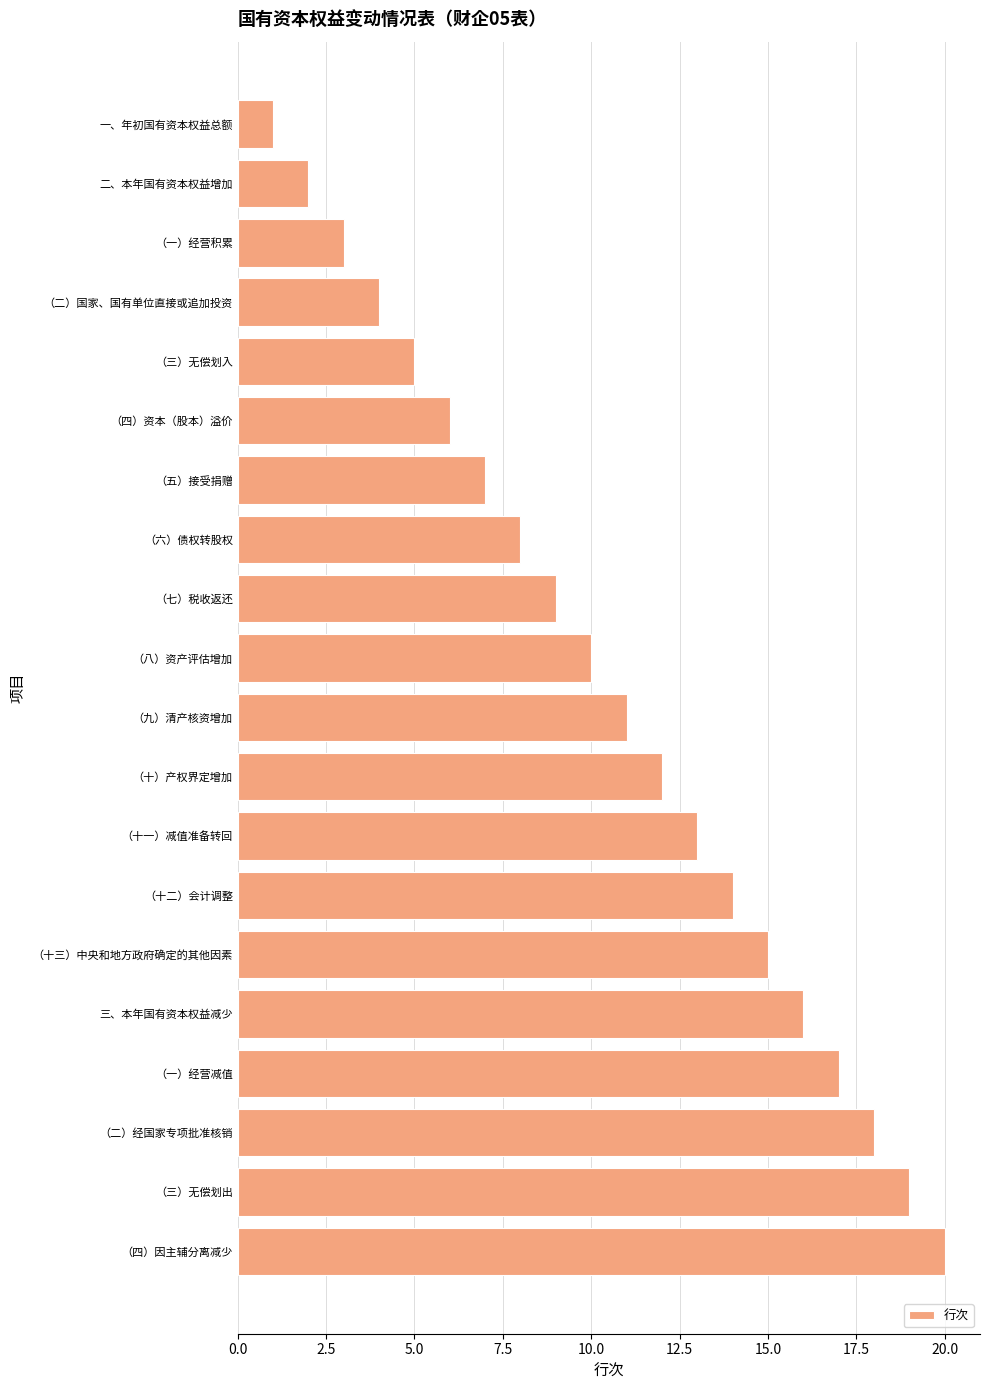

Between （九）清产核资增加 and （六）债权转股权, which is larger?

（九）清产核资增加